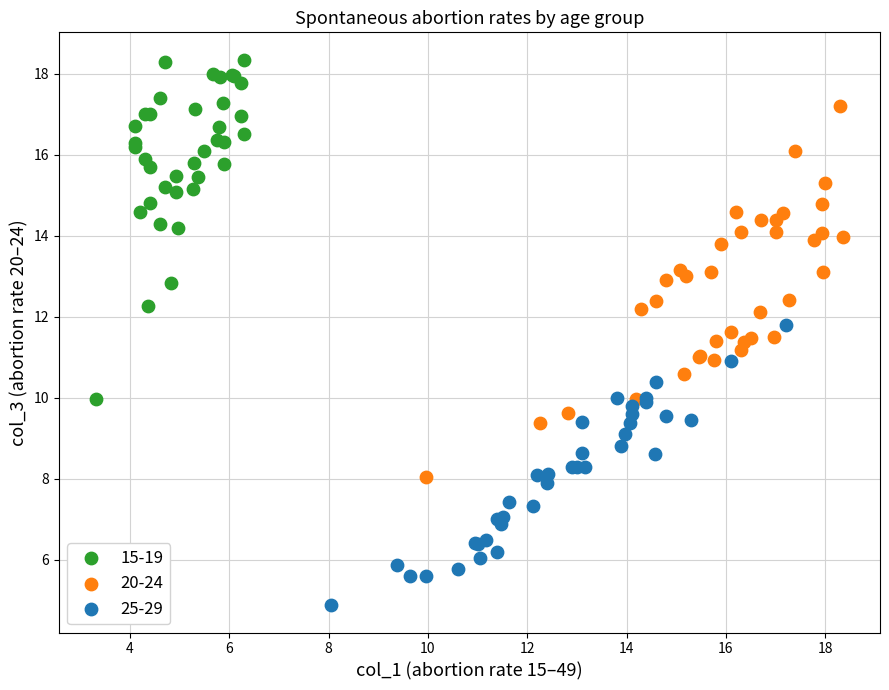

Which series reaches the minimum Y coordinate?

25-29